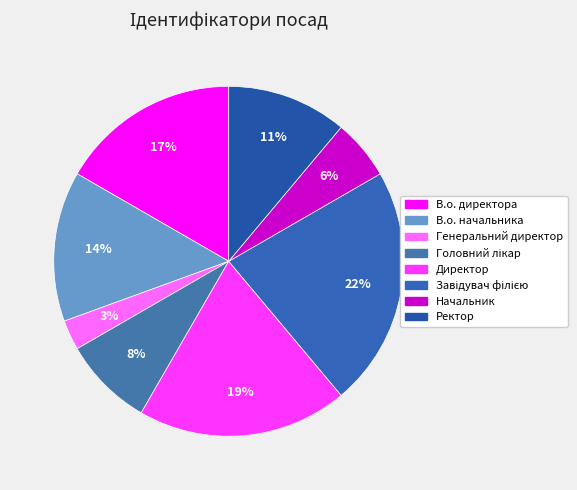

Is В.о. начальника the majority of the pie?

No